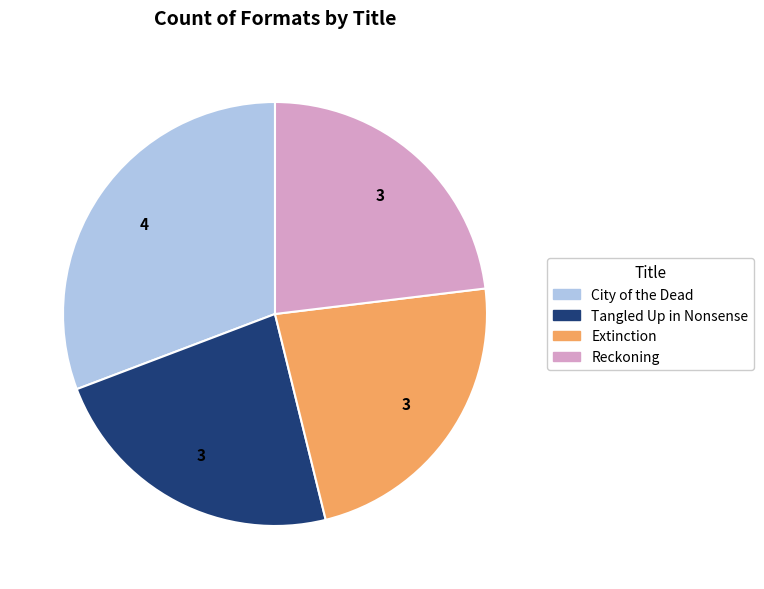

Between Extinction and City of the Dead, which is larger?

City of the Dead